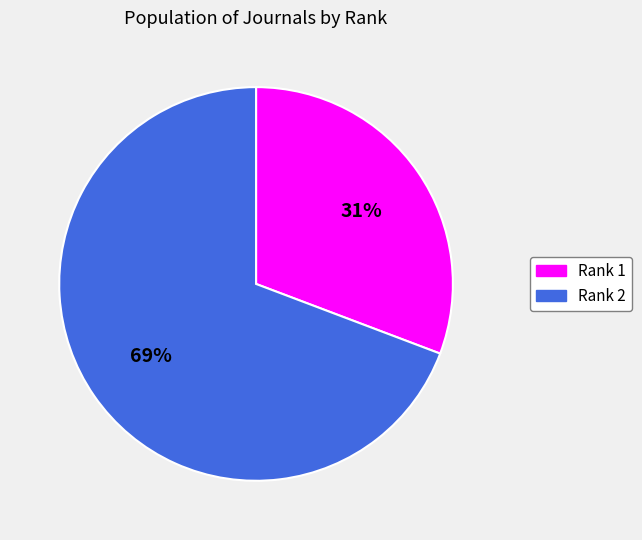

To the nearest percent, what percentage of the pie is Rank 1?

31%